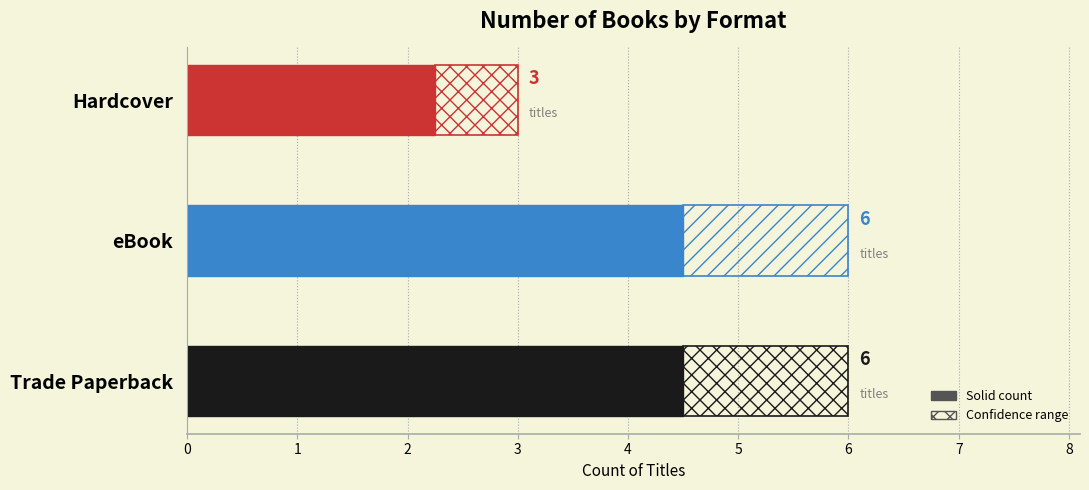

Which series has the widest spread of values?

Trade Paperback